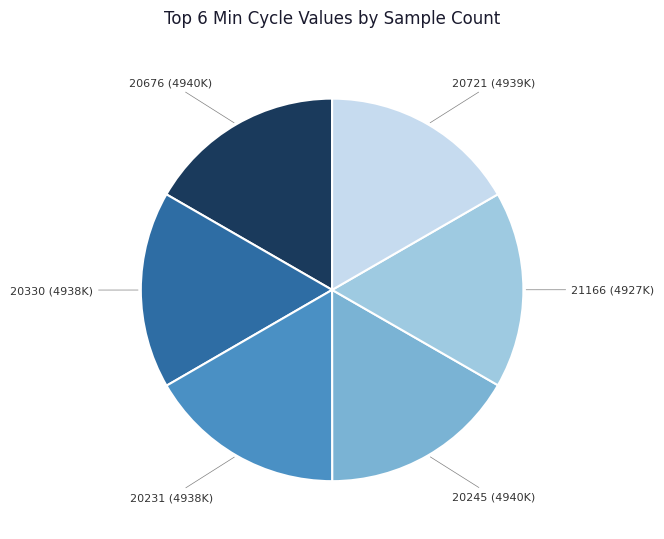

Is there a majority slice in this chart?

No